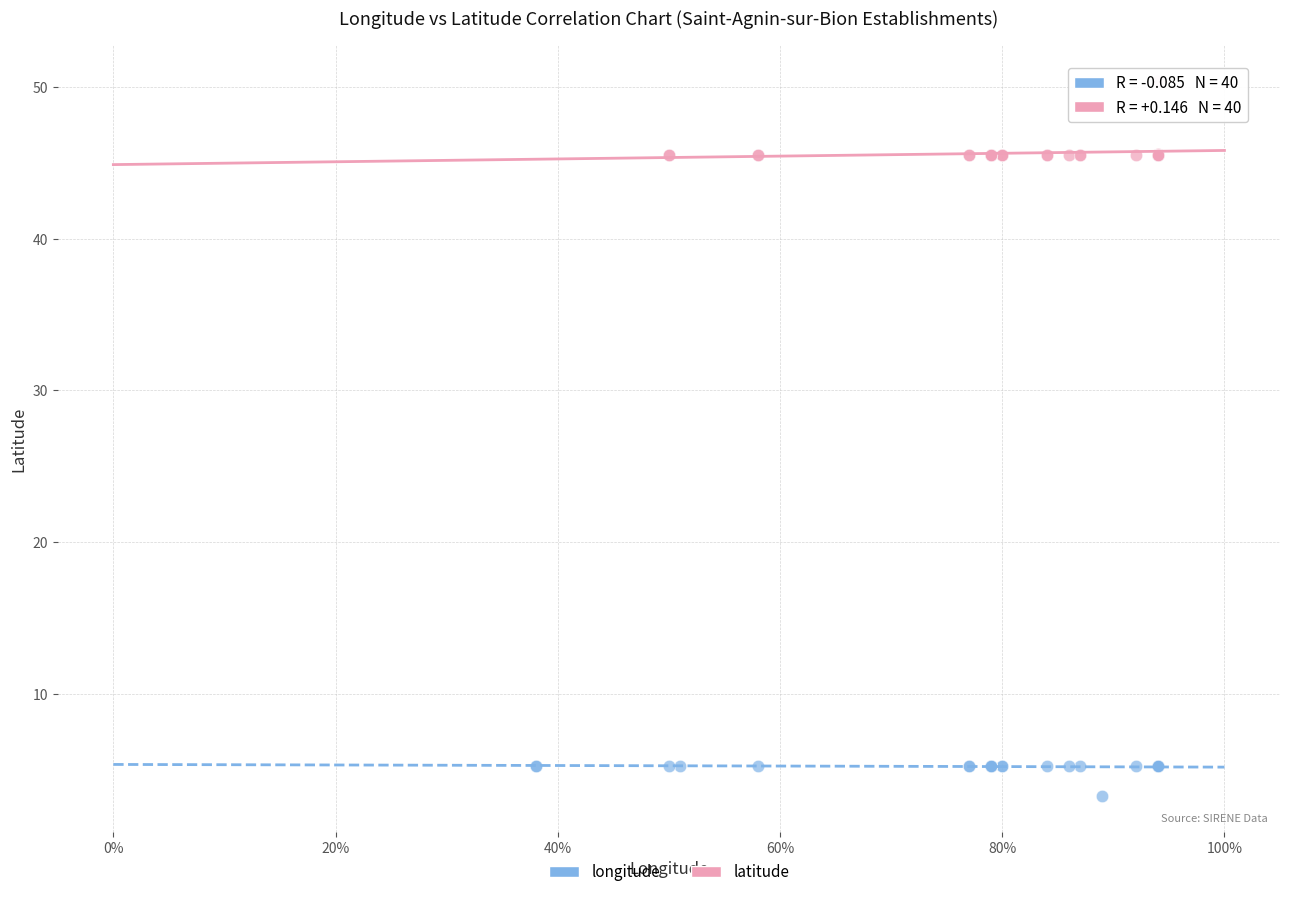

Which series has the largest Y range (max minus min)?

latitude